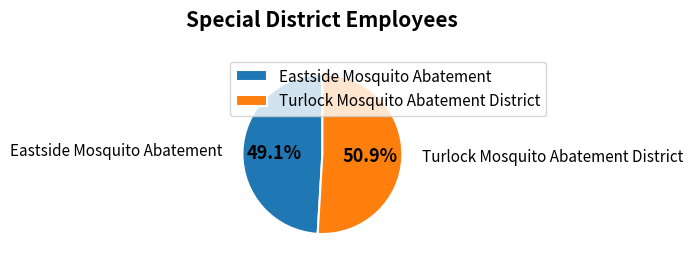

Rank the categories by value from lowest to highest.

Eastside Mosquito Abatement, Turlock Mosquito Abatement District